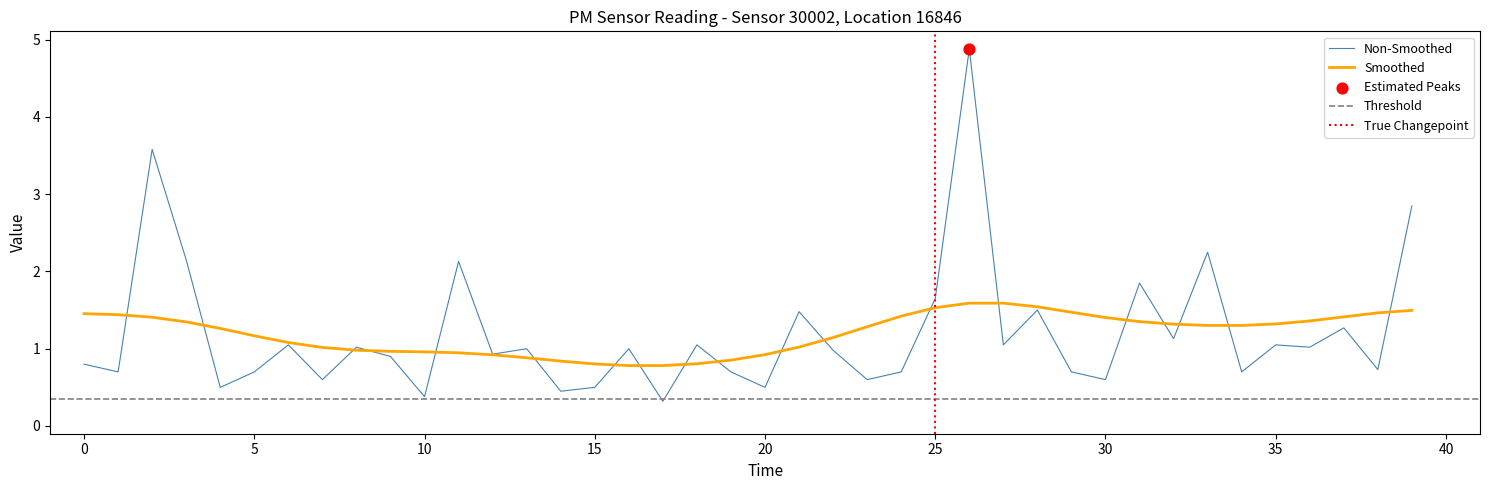

Between 10 and 3, which is larger?

3